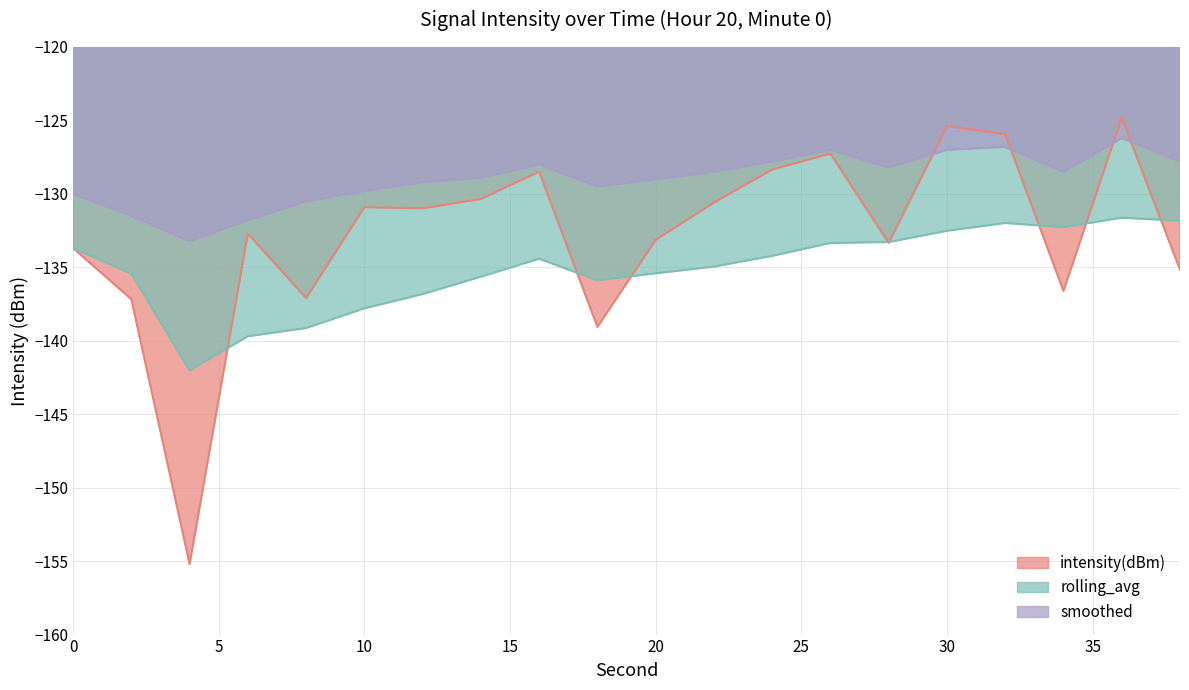

What is the difference between the smoothed values at 24 and 28?

0.4